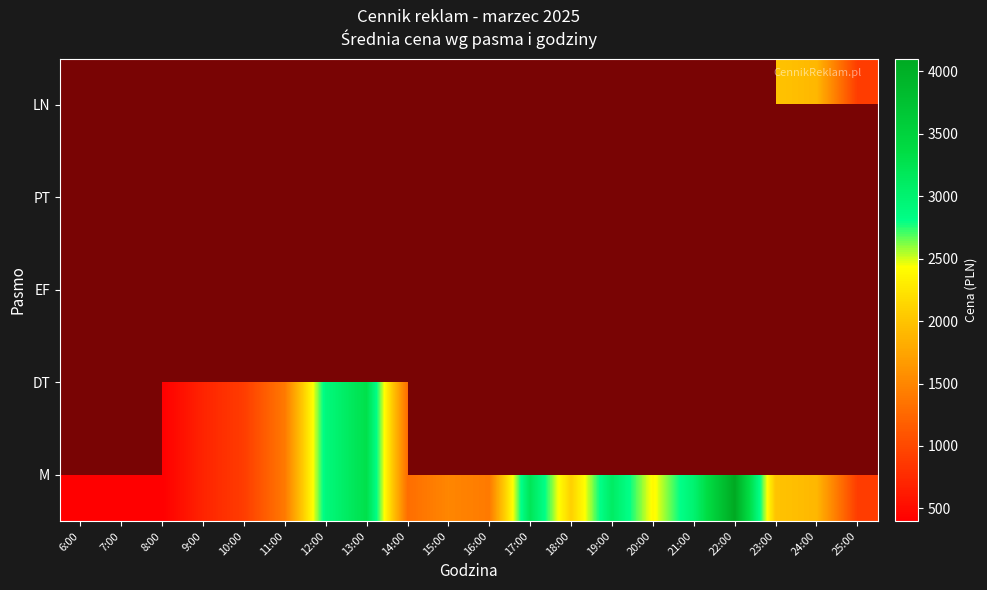

At which category does the chart reach its minimum across all series?

6:00